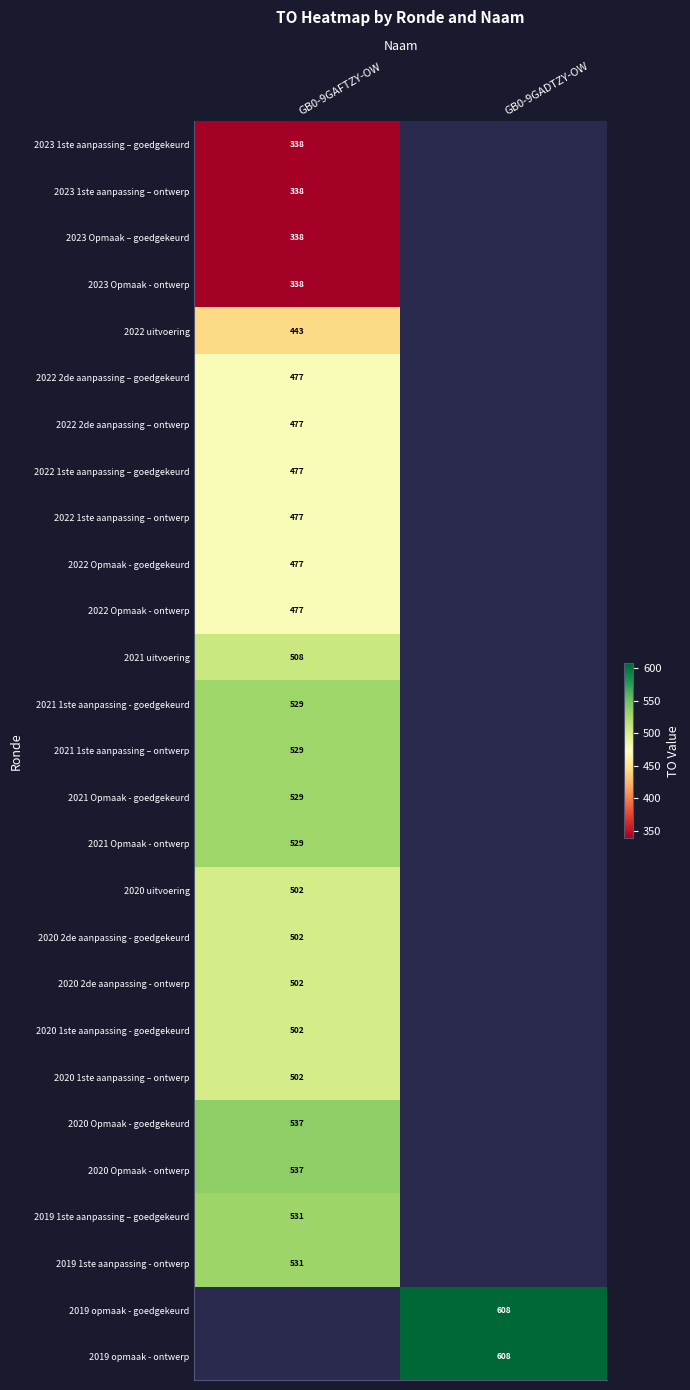

Is it true that 2022 Opmaak - goedgekeurd equals 323 at GB0-9GAFTZY-OW?

False